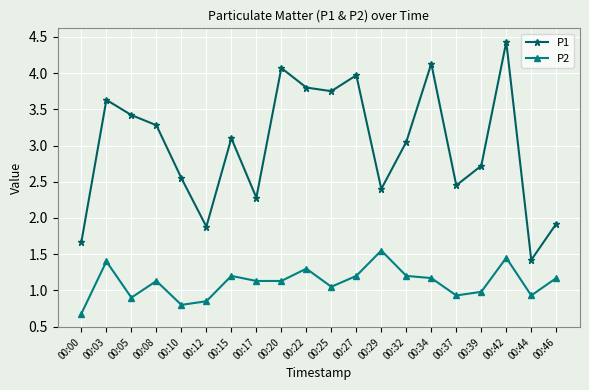

At which label does P1 first exceed 3?

00:03